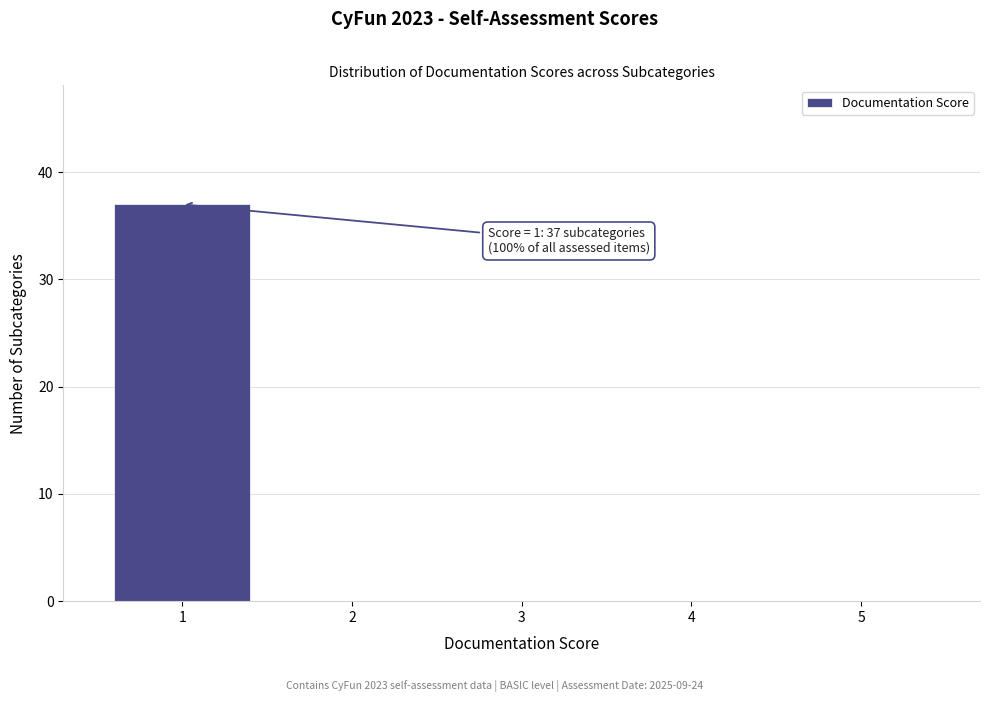

Which range on the x-axis has the tallest bar?

0.5 to 1.5